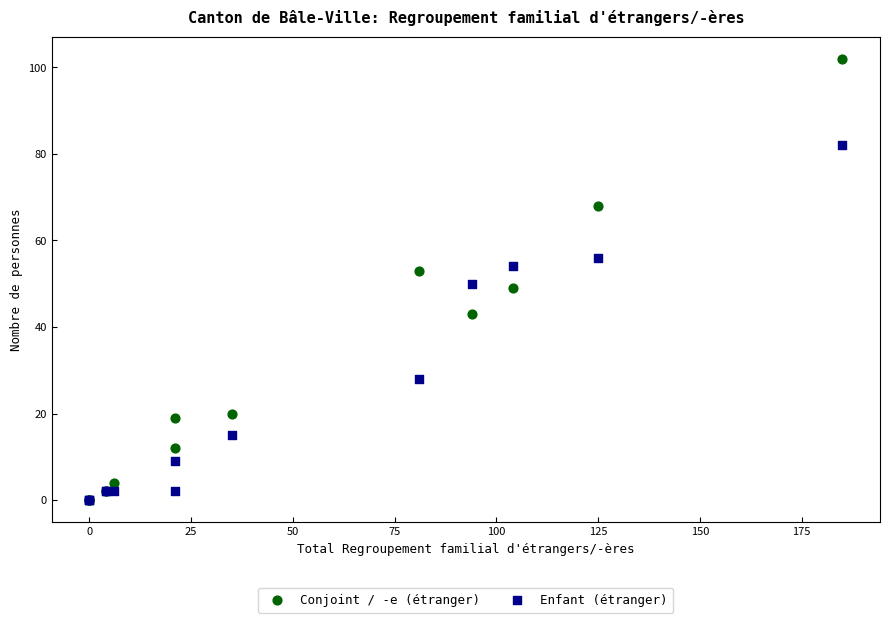

In the Enfant (étranger) series, what Y value is closest to 41?

50